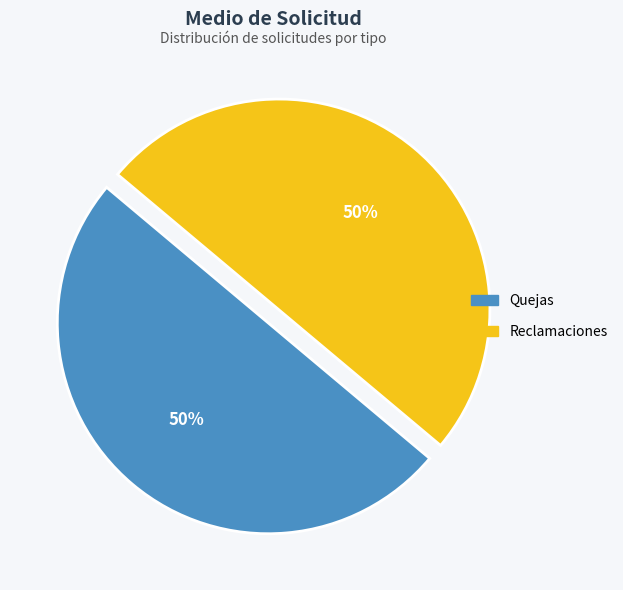

The Quejas slice represents 39% of the pie. True or false?

False